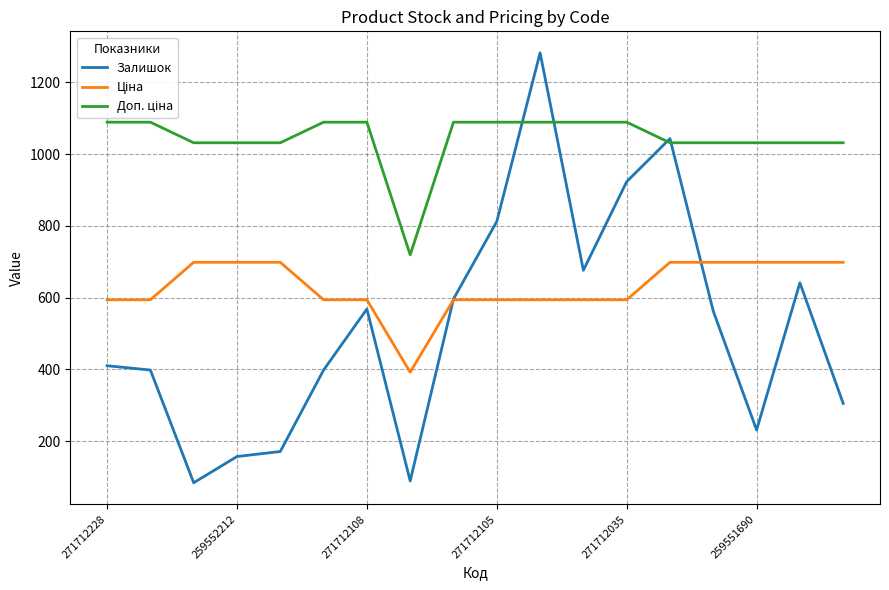

Which series has the widest spread of values?

Залишок